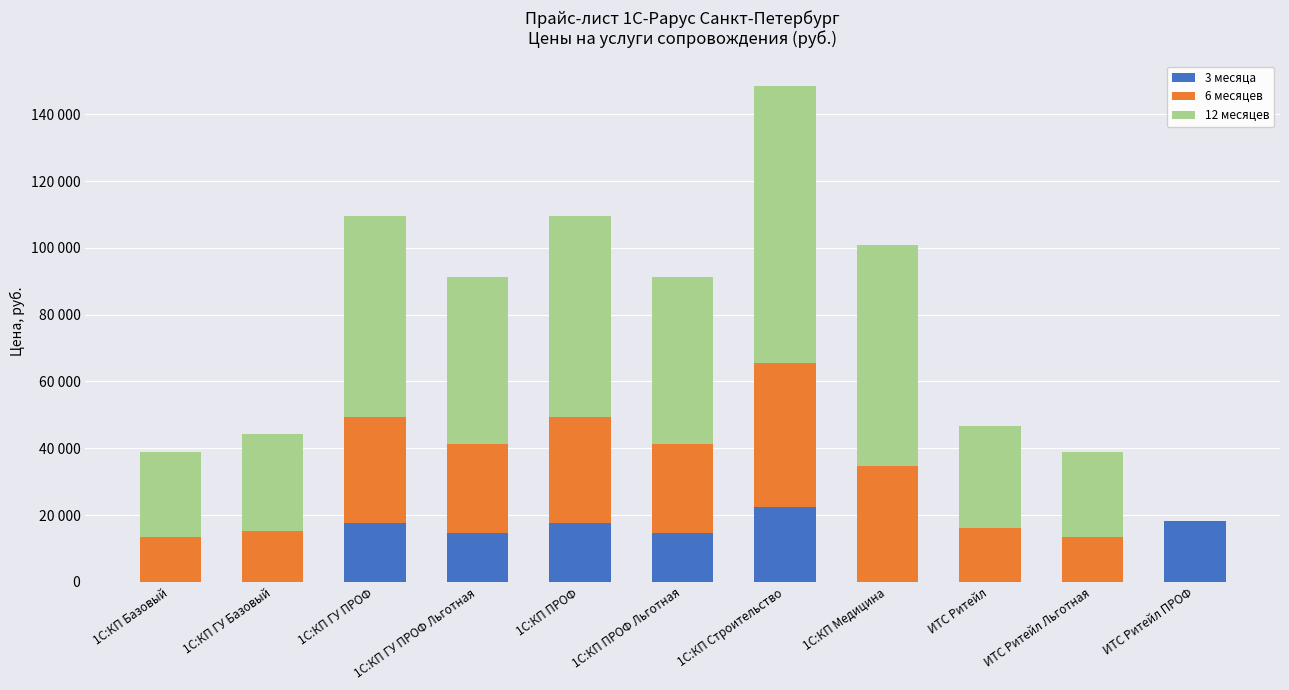

What are all the series names shown in the legend?

3 месяца, 6 месяцев, 12 месяцев